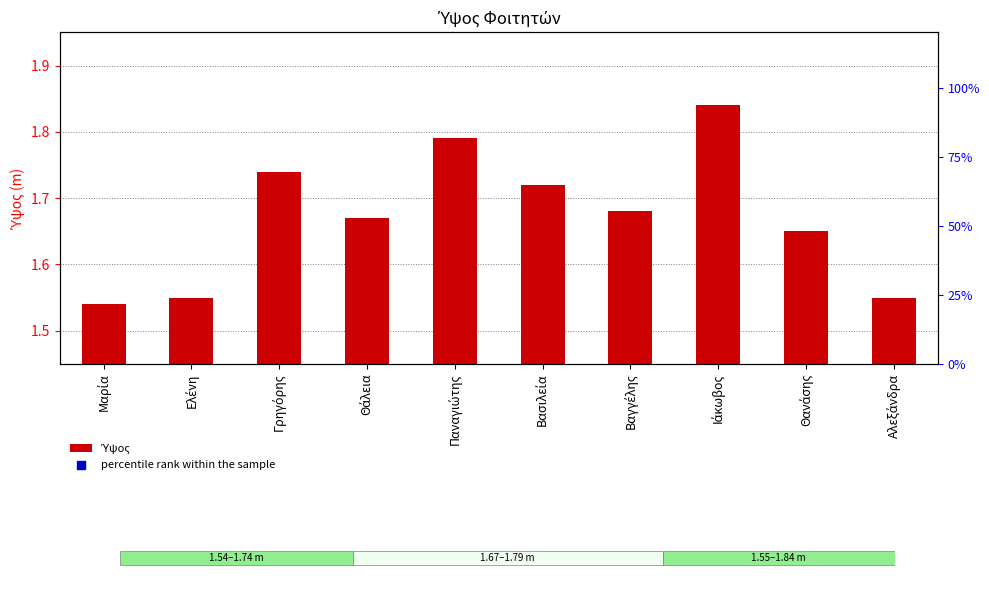

Which series reaches the maximum Y coordinate?

percentile rank within the sample